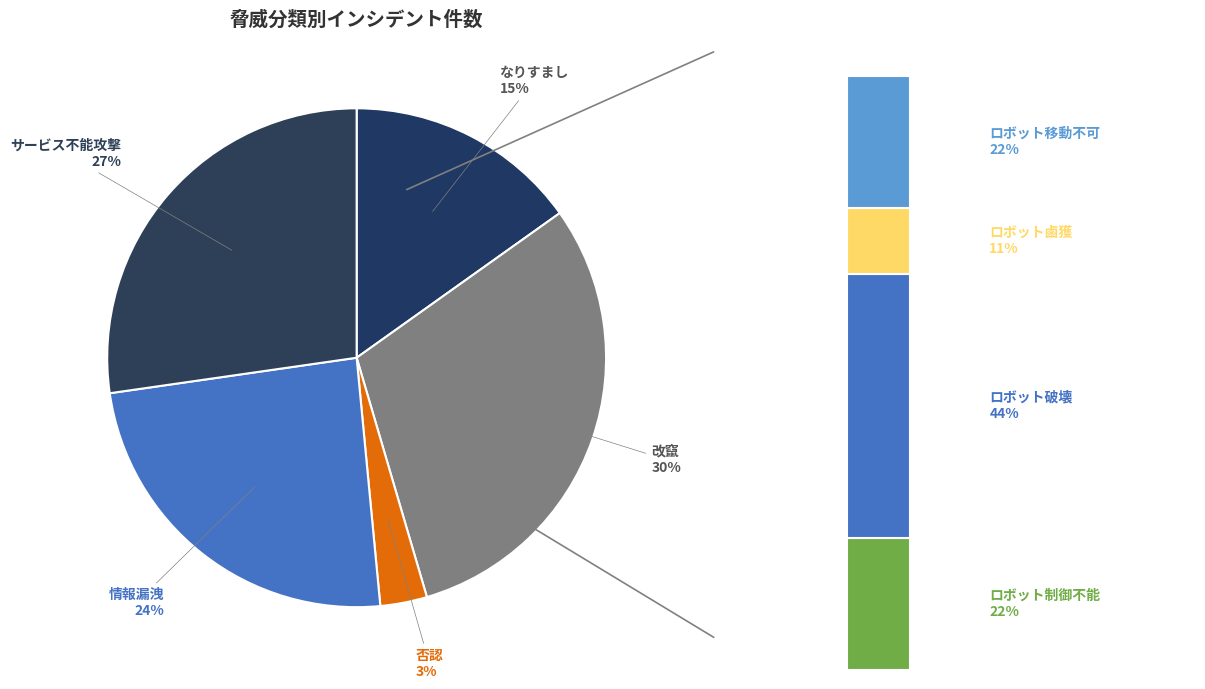

How many slices are in this pie chart?

5